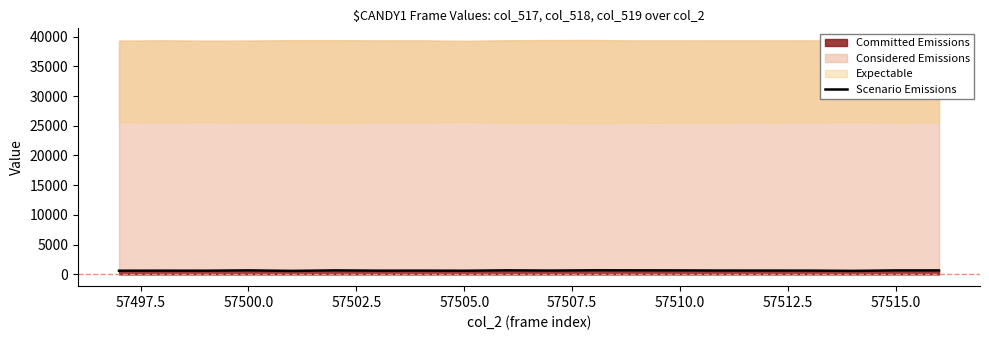

What is the sum of all values?

13049